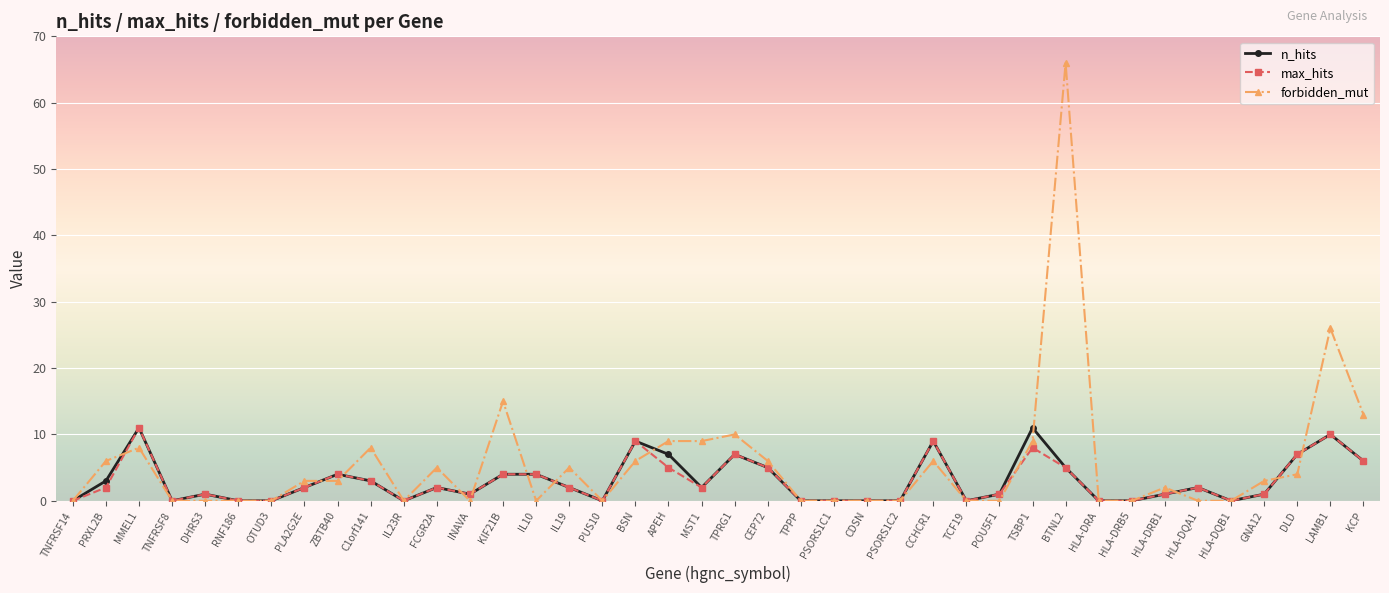

Count the number of categories in the chart.

40